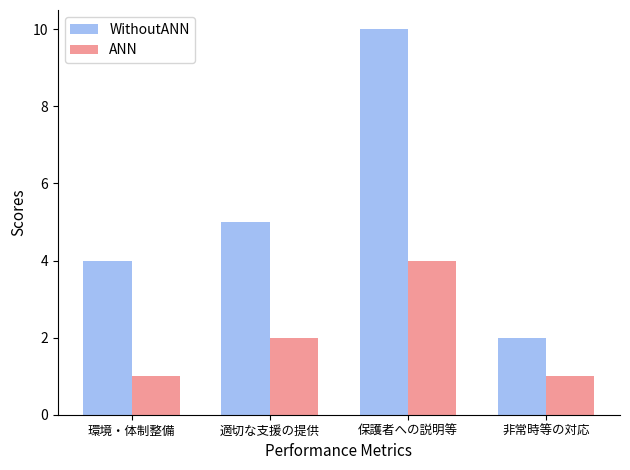

What is the difference between the second highest and minimum values in the WithoutANN series?

3